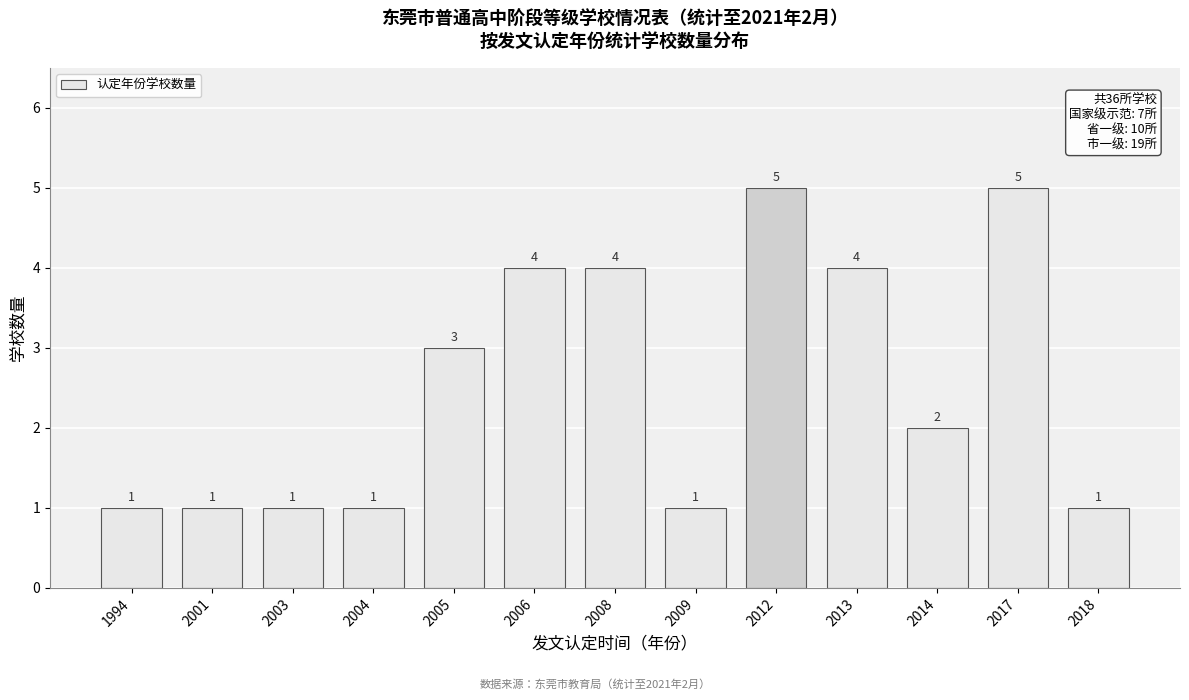

Reading right to left, list all the values displayed in this chart.

2018=1	2017=5	2014=2	2013=4	2012=5	2009=1	2008=4	2006=4	2005=3	2004=1	2003=1	2001=1	1994=1